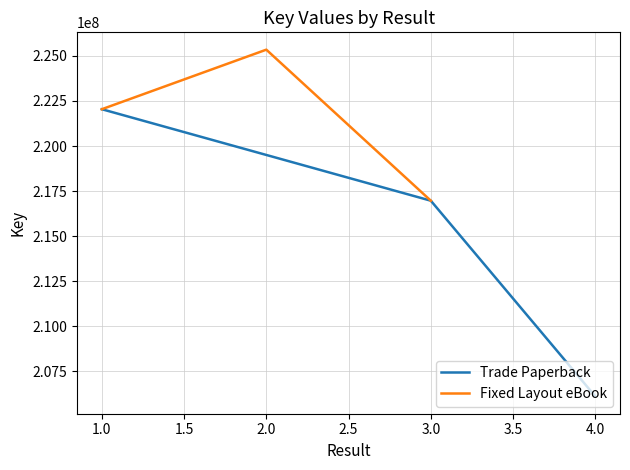

What is the maximum value for Trade Paperback?

222043335